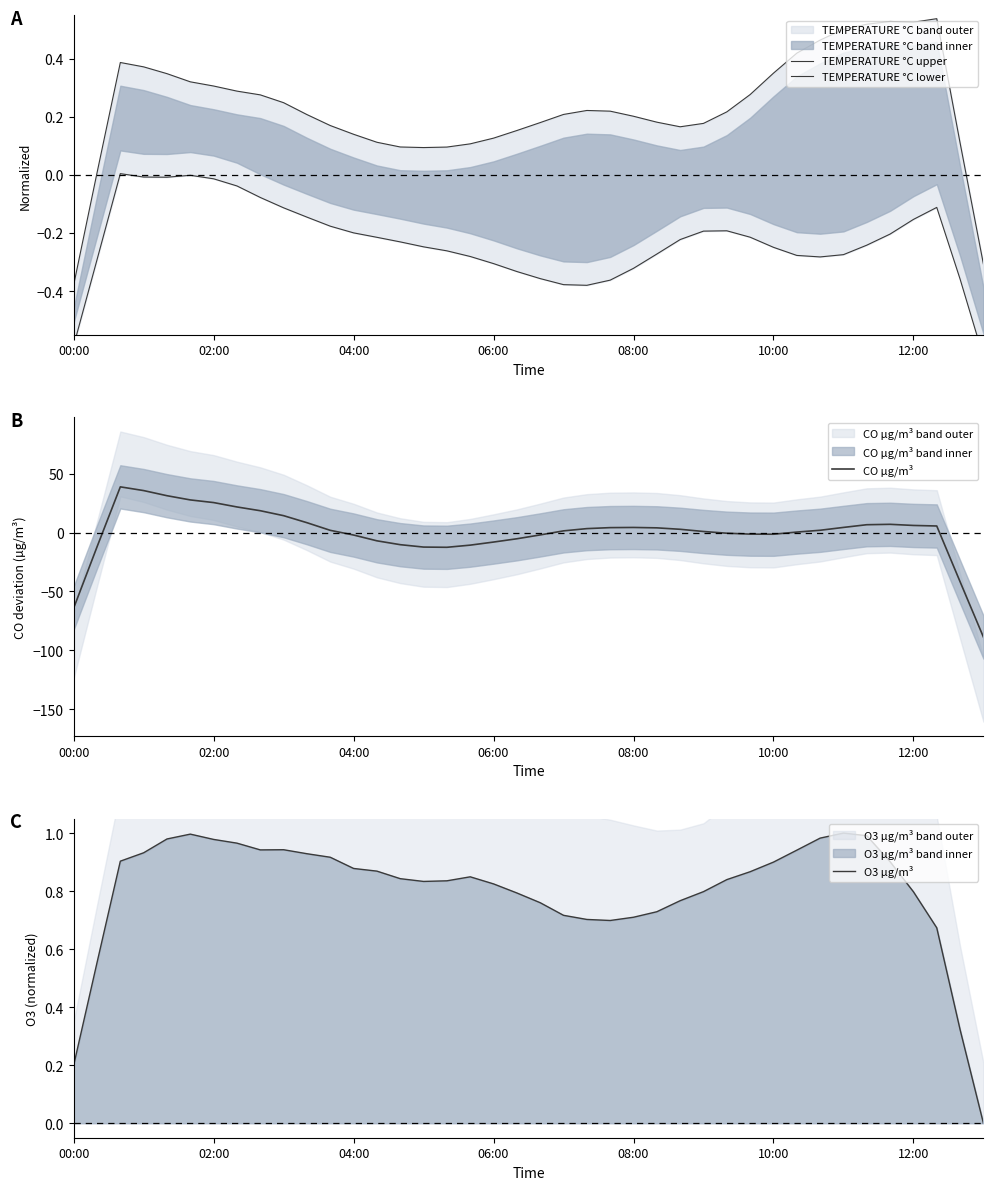

The CO µg/m³ series shows -1.3 at 10:00. True or false?

True